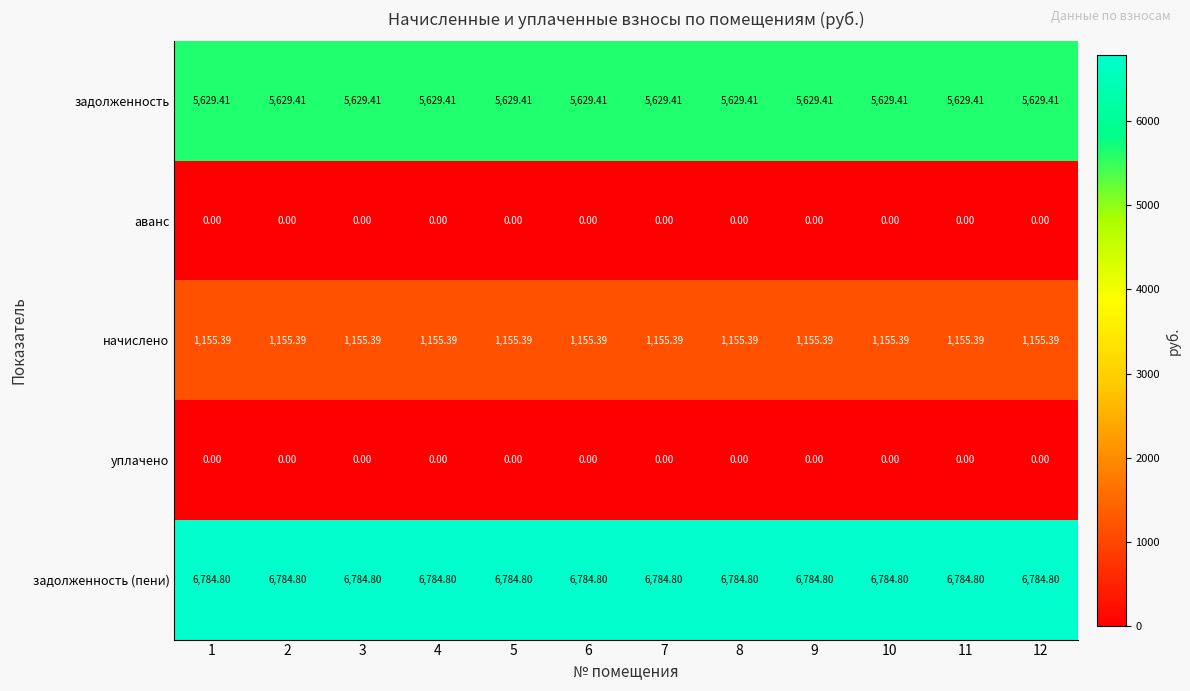

Is the value of аванс at 7 greater than the value of задолженность (пени) at 2?

No